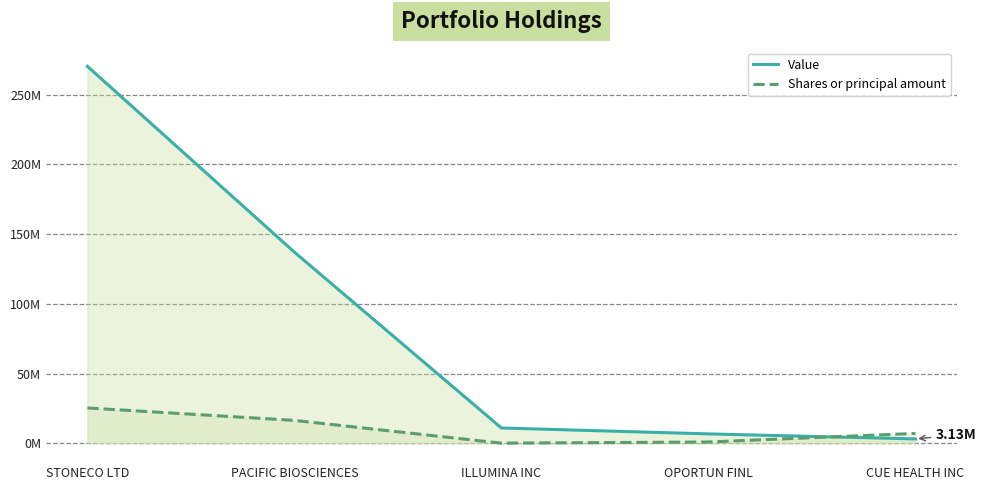

What is the label of the 3rd point from the right?

ILLUMINA INC